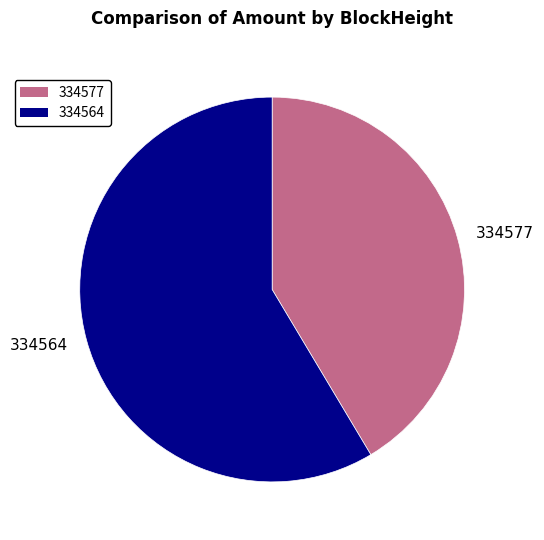

The 334577 slice represents 31% of the pie. True or false?

False